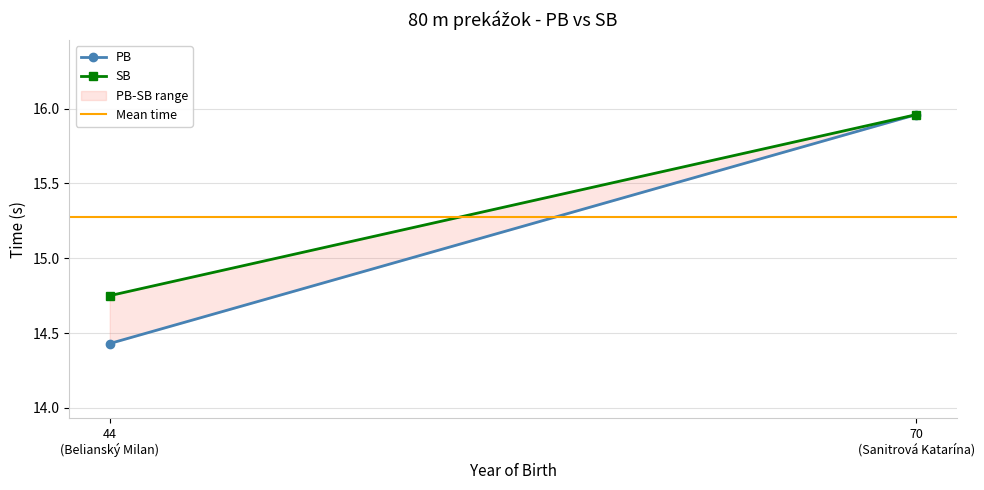

List the labels in order of PB value, largest first.

70
(Sanitrová Katarína), 44
(Belianský Milan)